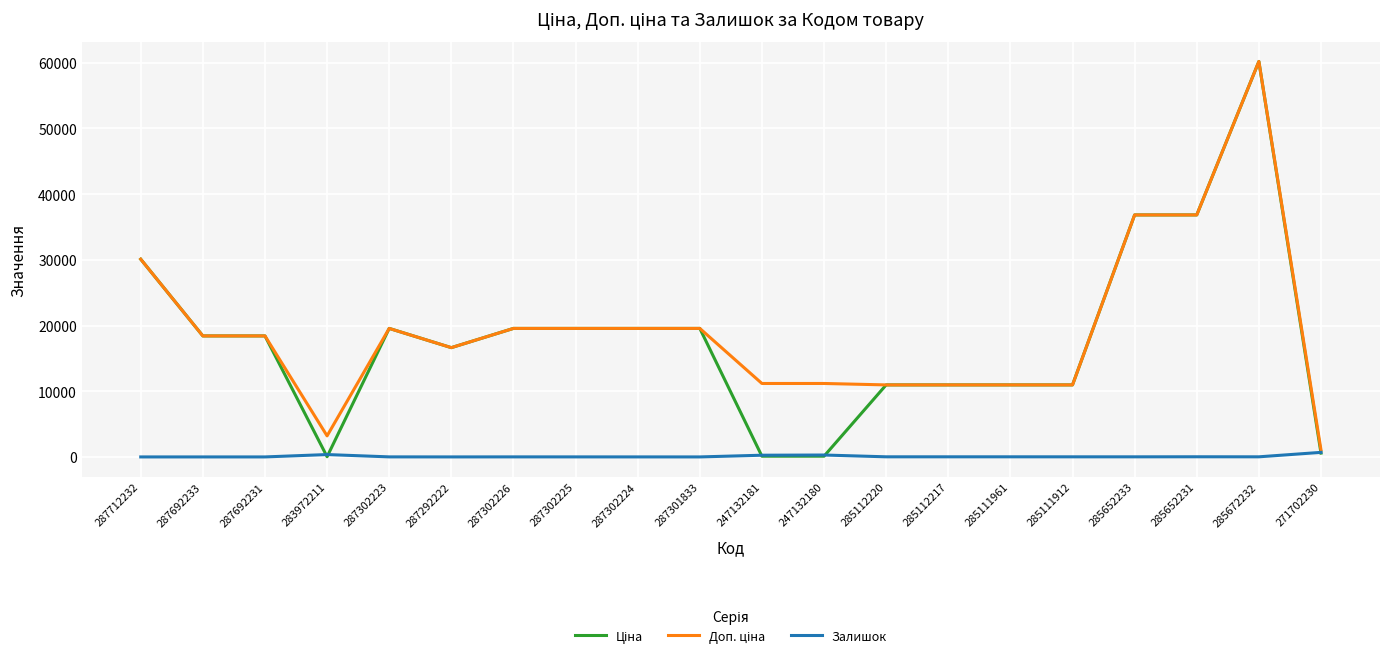

At which category is the sum across all series the highest?

285672232